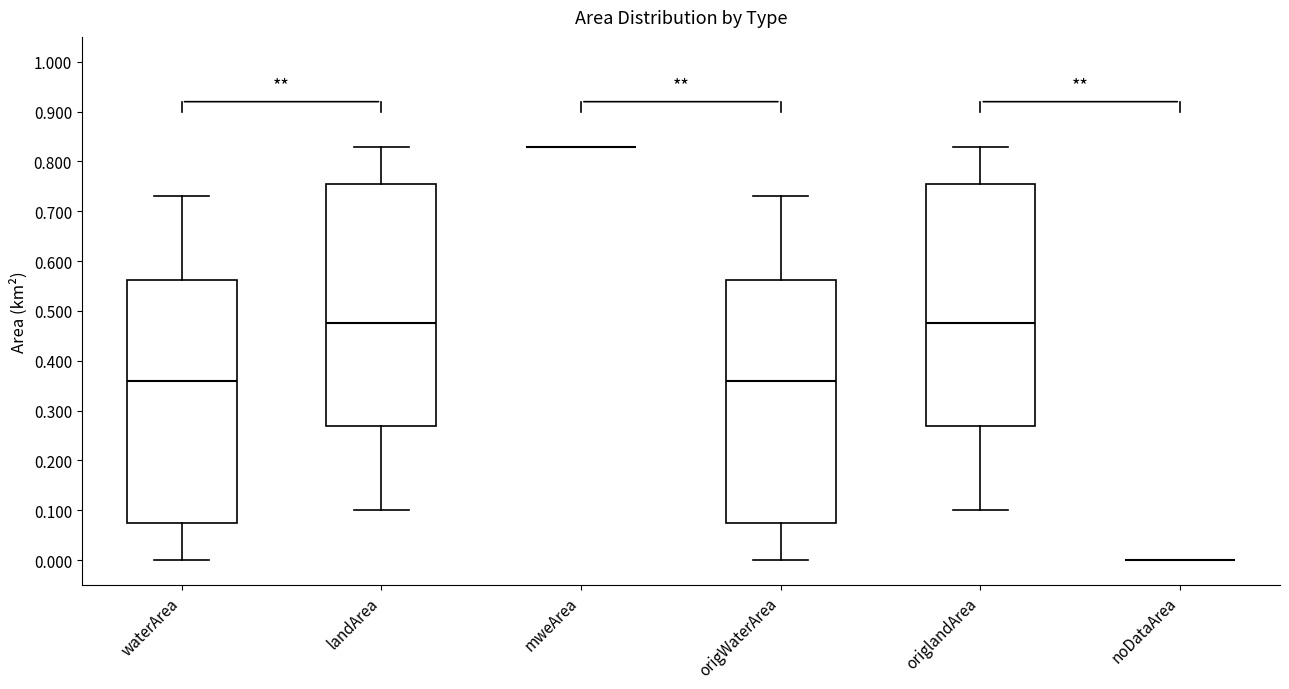

Where does the median line of the box for waterArea sit on the y-axis? The values are not printed on the chart, so give them approximately, as read against the axis.

0.36